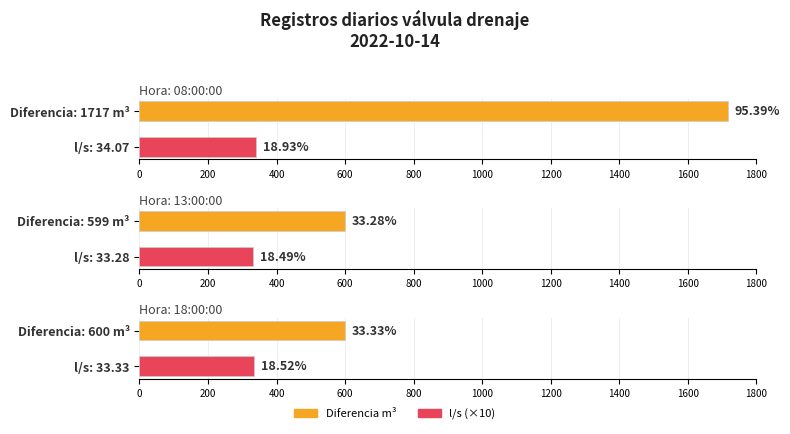

True or false: Diferencia m3 has a value of 599.0 at 13:00:00.

True